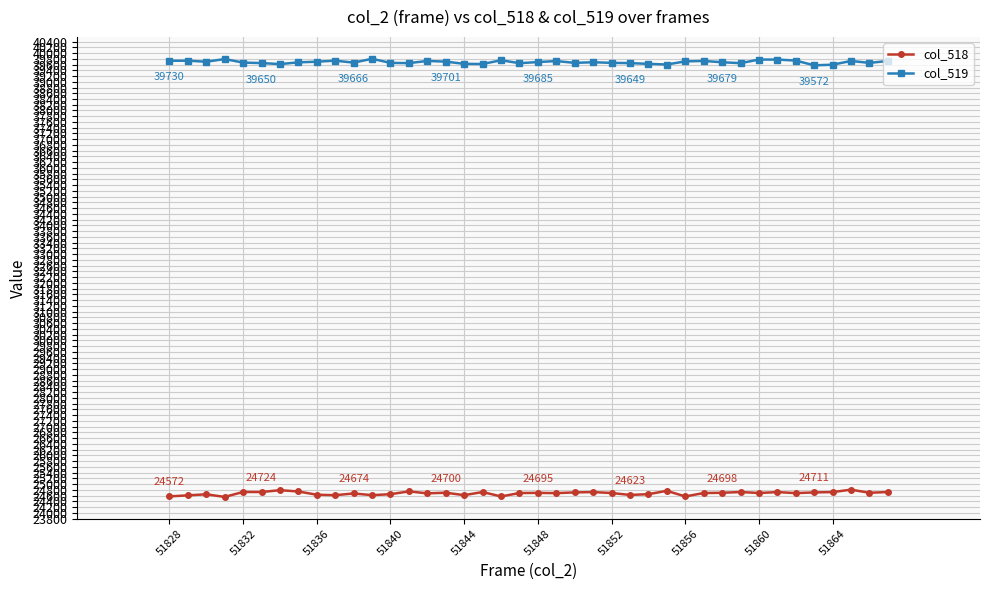

What is the maximum value for col_519?

39799